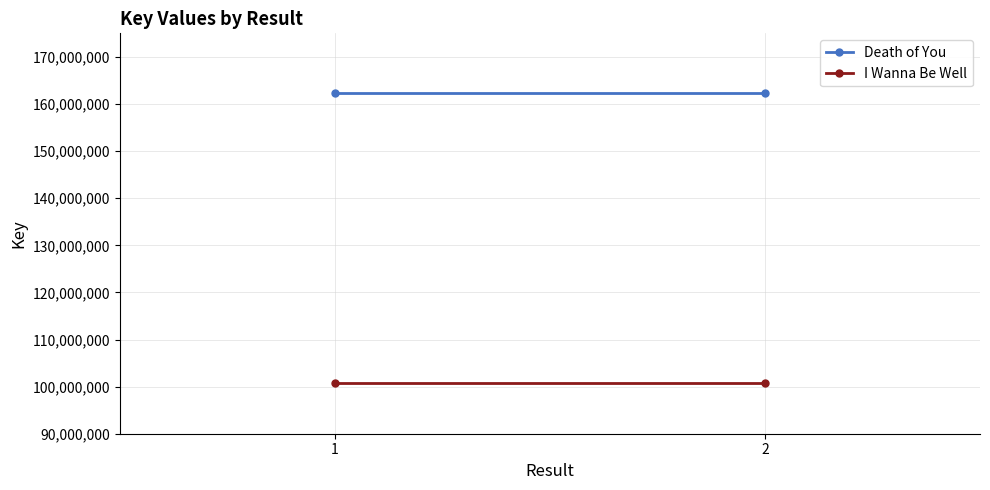

List the series in order of their peak value, lowest first.

I Wanna Be Well, Death of You